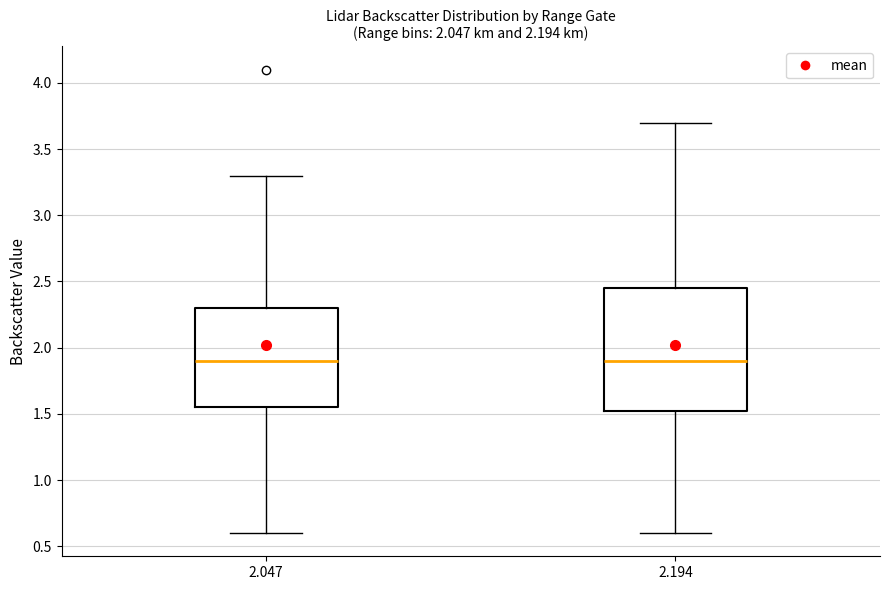

Which box is the tallest, from its lower edge to its upper edge?

2.194